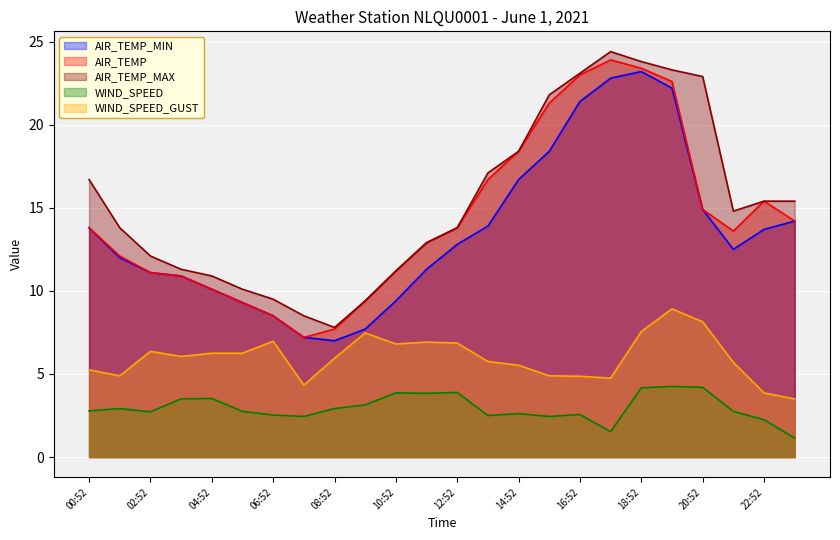

Which series changed the most between 16:52 and 18:52?

WIND_SPEED_GUST